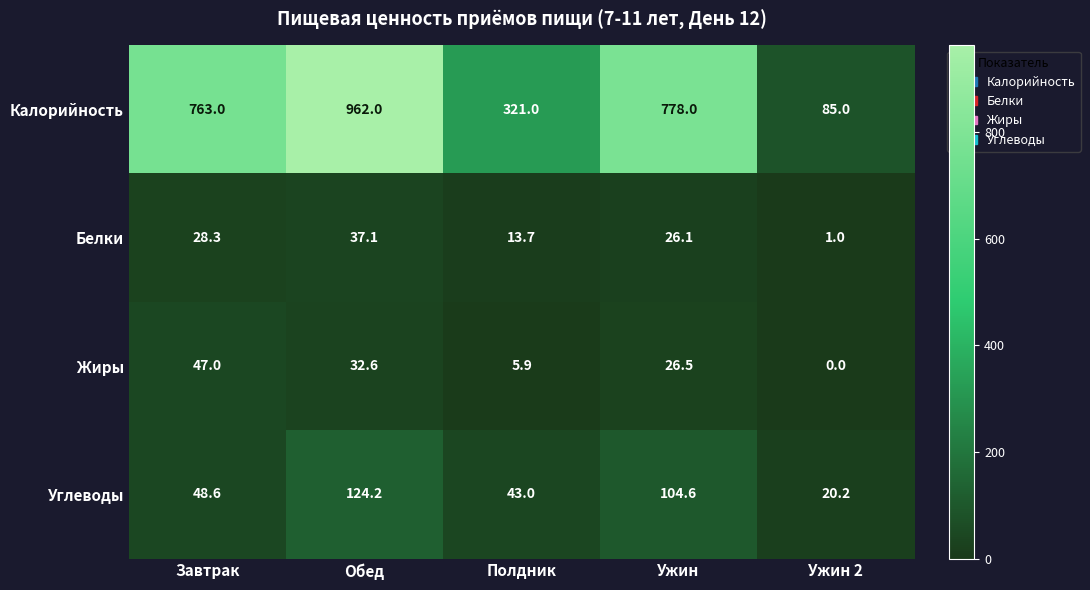

What is the spread (max minus min) of values at Обед?

929.4